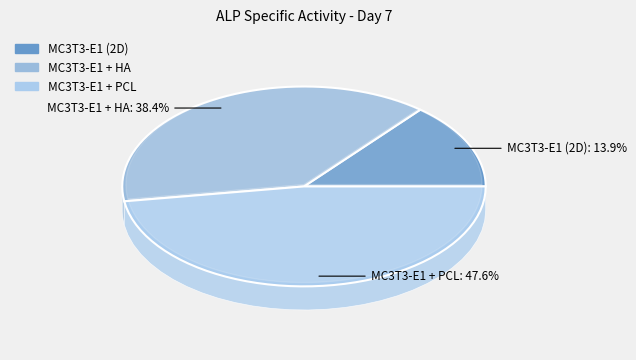

Does MC3T3-E1 + PCL represent more than half of the total?

No